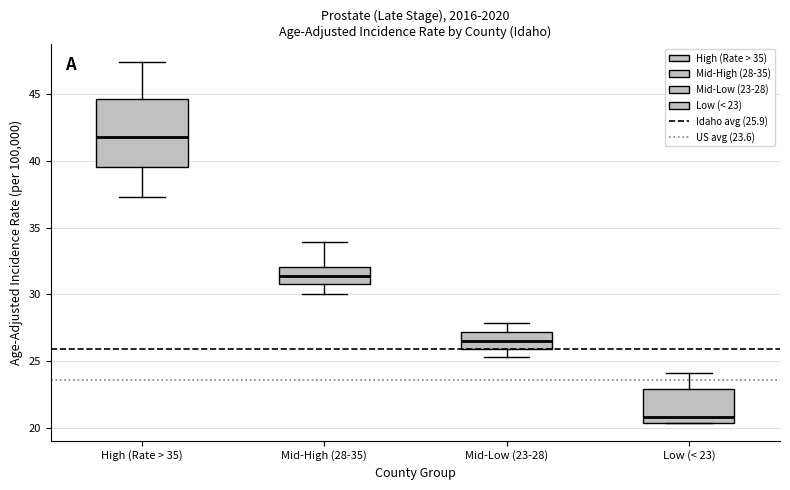

Comparing the boxes themselves (not the whiskers), which one is the tallest?

High (Rate > 35)